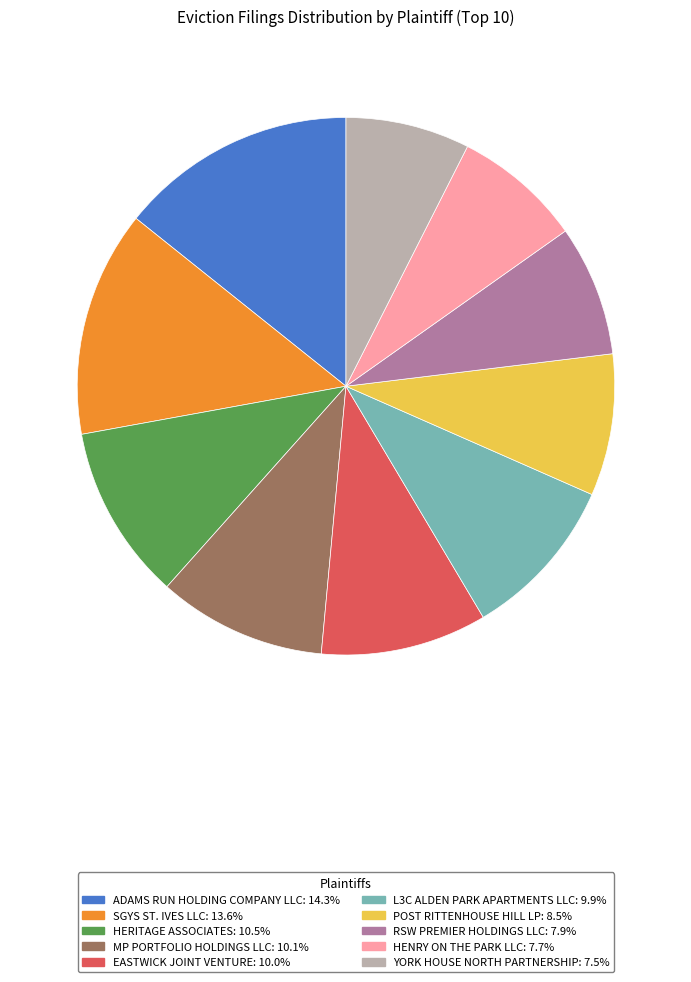

Do POST RITTENHOUSE HILL LP: 8.5% and L3C ALDEN PARK APARTMENTS LLC: 9.9% together represent more than half of the pie?

No